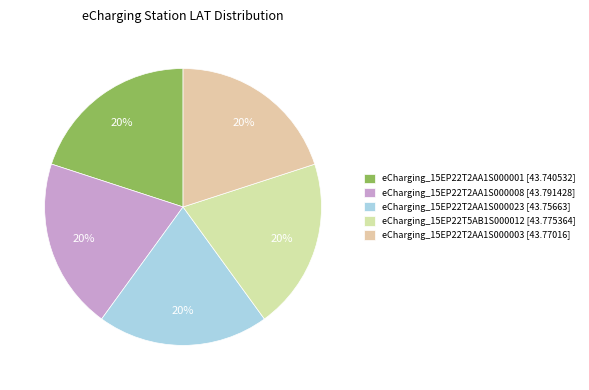

Is the sum of eCharging_15EP22T5AB1S000012 and eCharging_15EP22T2AA1S000003 greater than half?

No